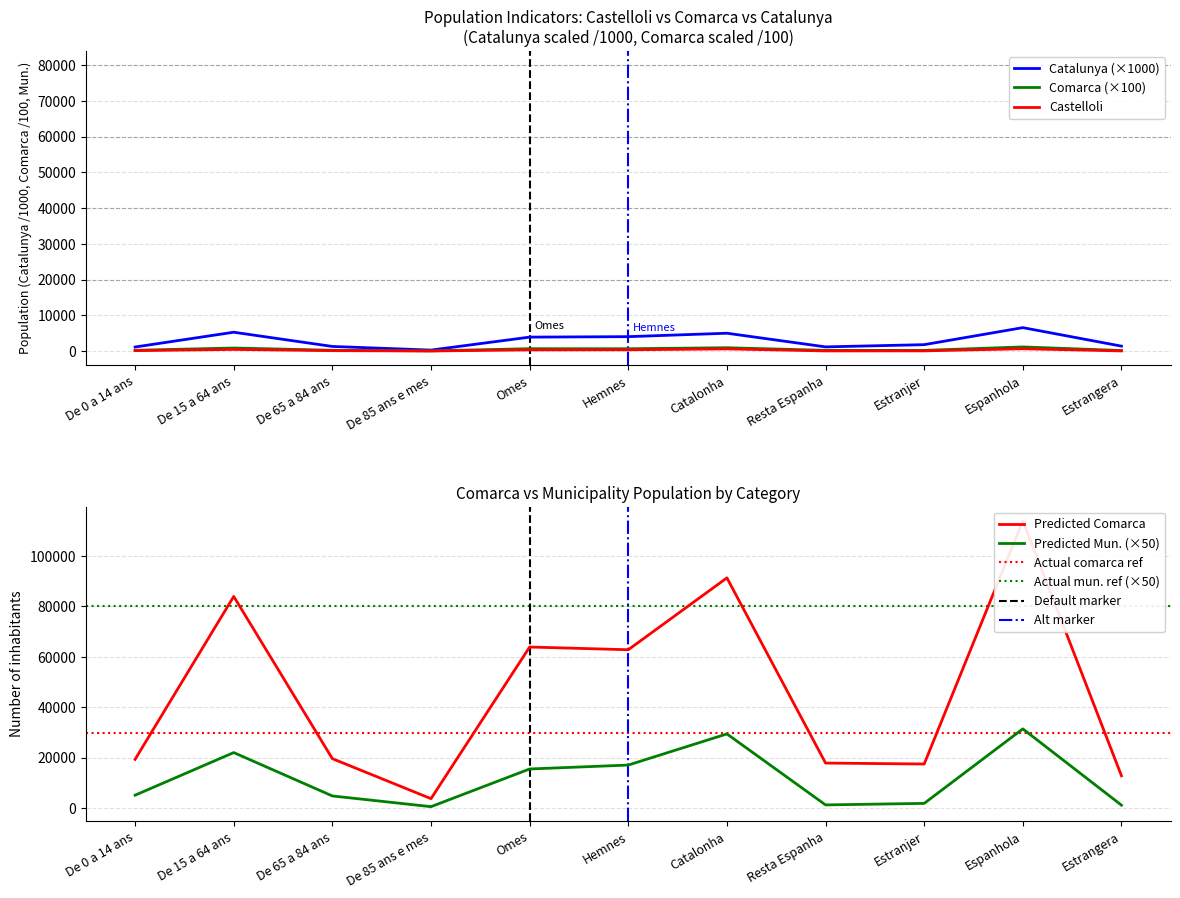

Is it true that Predicted Mun. (×50) equals 5677 at Omes?

False